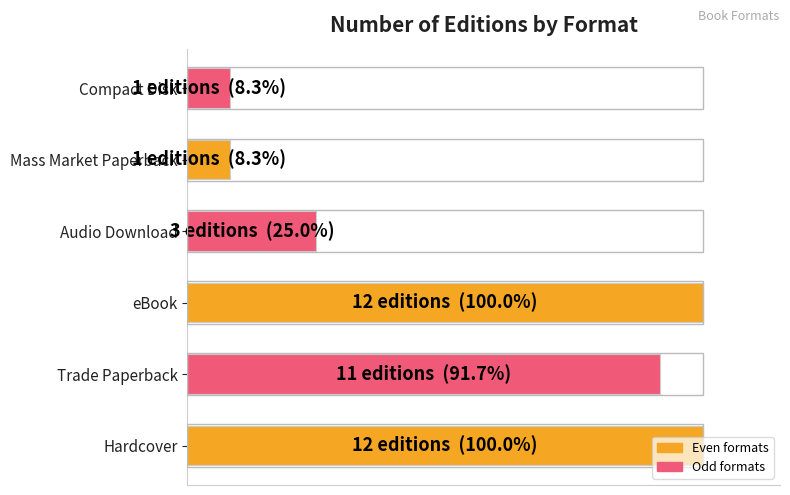

At which label is the value closest to 54?

Audio Download